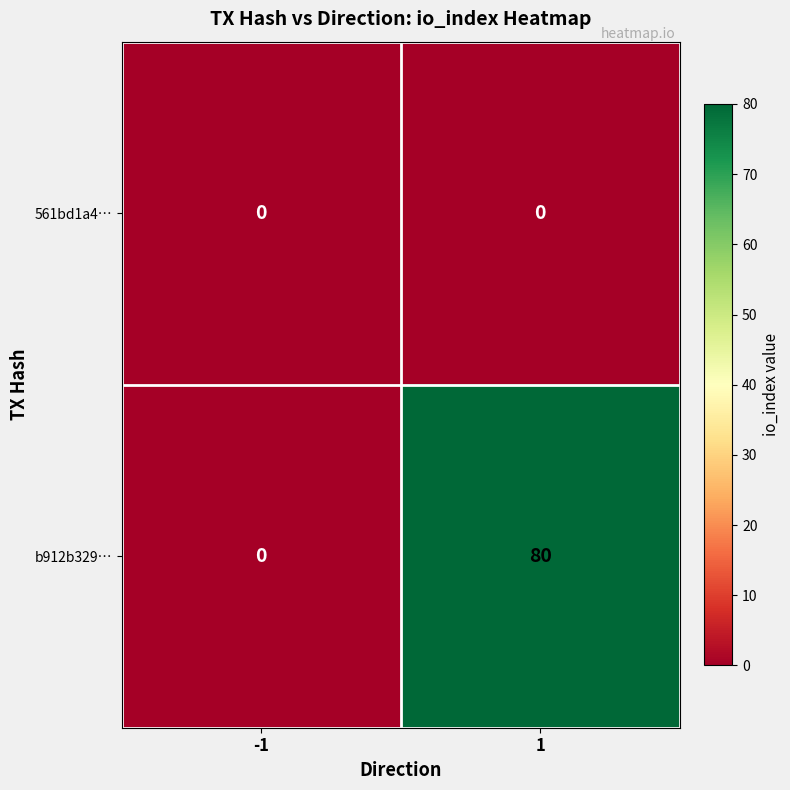

What is the average value of the b912b329… series?

40